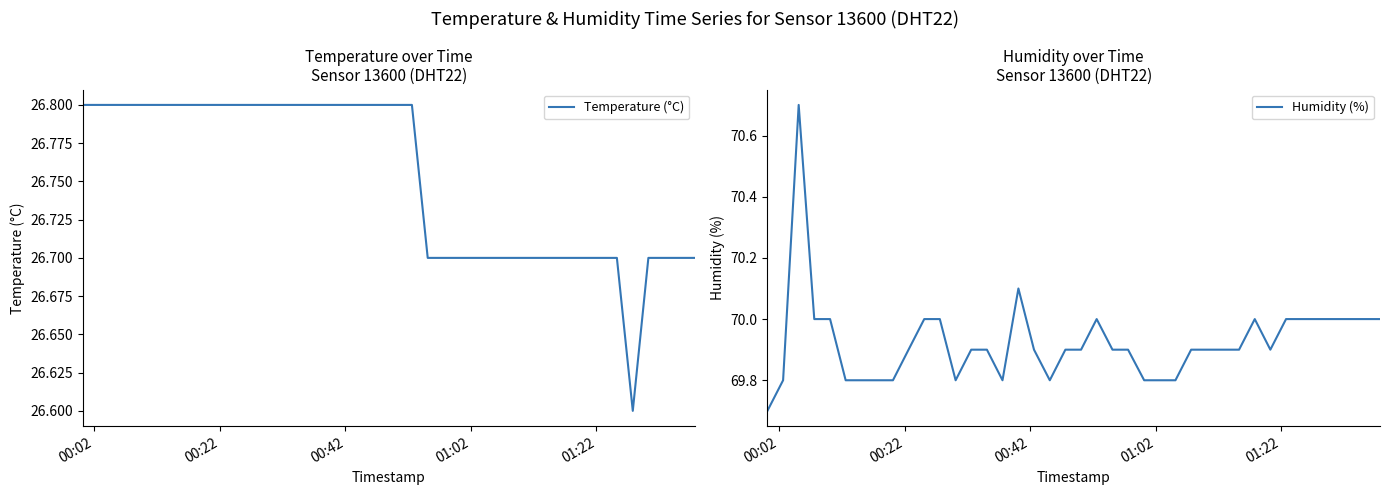

In Temperature (°C), how many points are lower than both neighbors (excluding endpoints)?

1